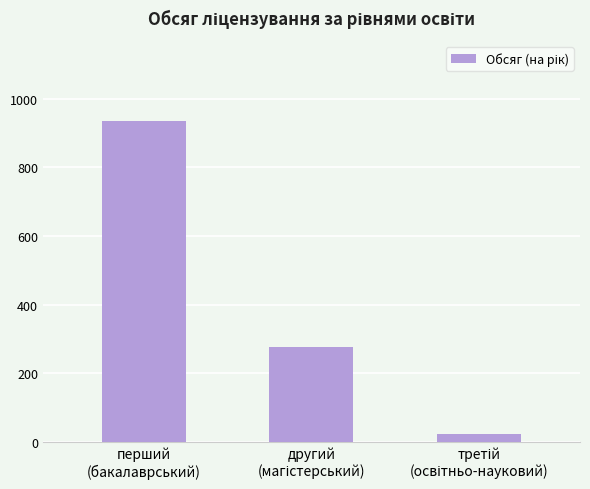

Are the bars grouped side by side (vs. stacked)?

No